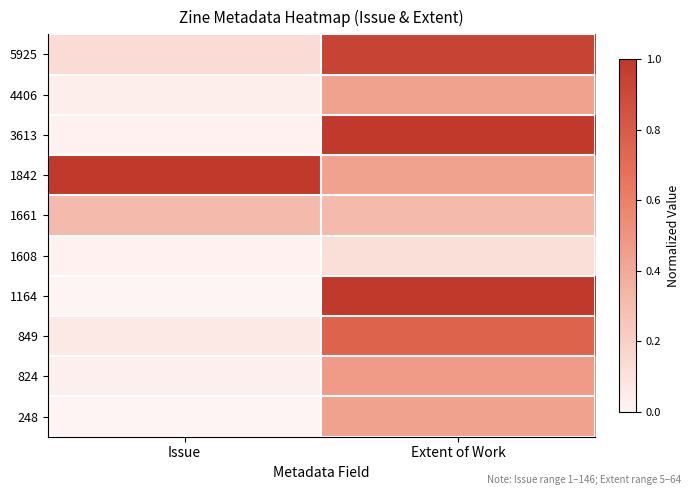

At which category is the sum across all series the highest?

Extent of Work